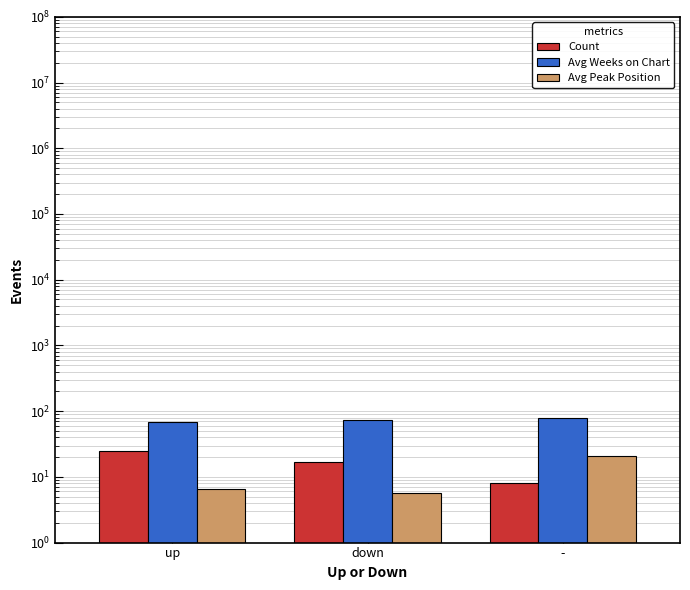

What is the label of the 1st bar from the left?

up